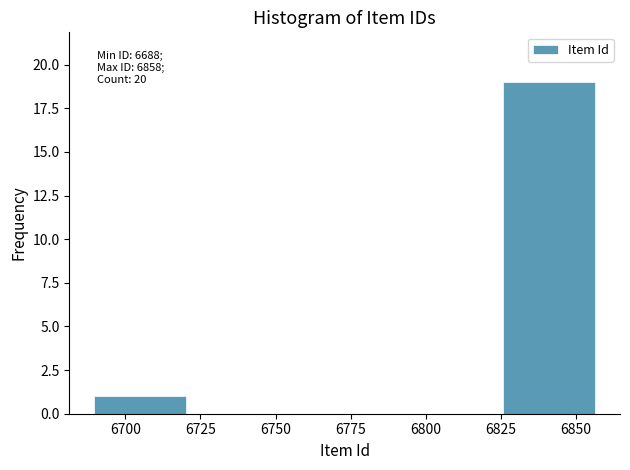

Which range on the x-axis has the tallest bar?

6824 to 6858